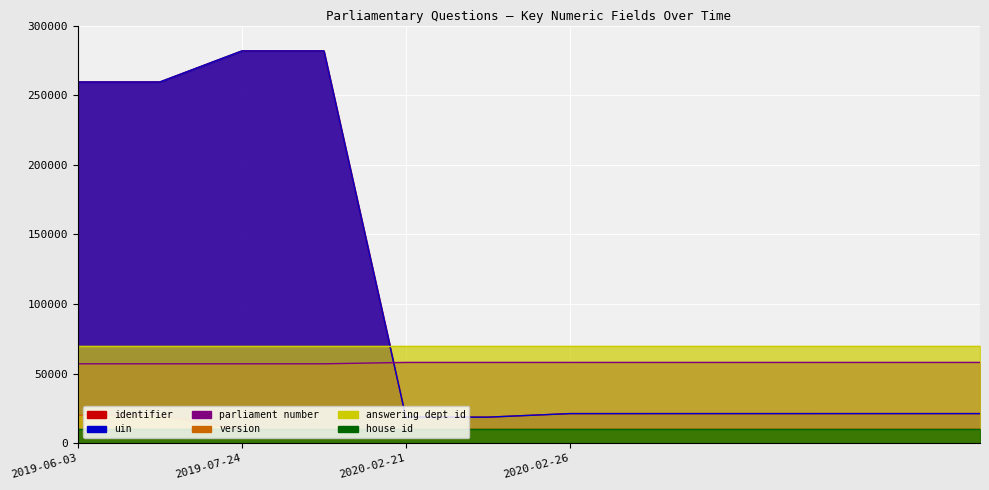

True or false: parliament number has more than 2 points higher than both neighbors.

False